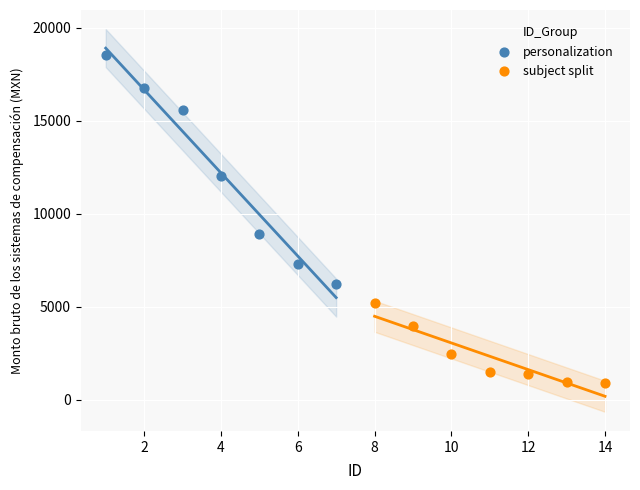

Which series has the widest spread of Y values?

personalization